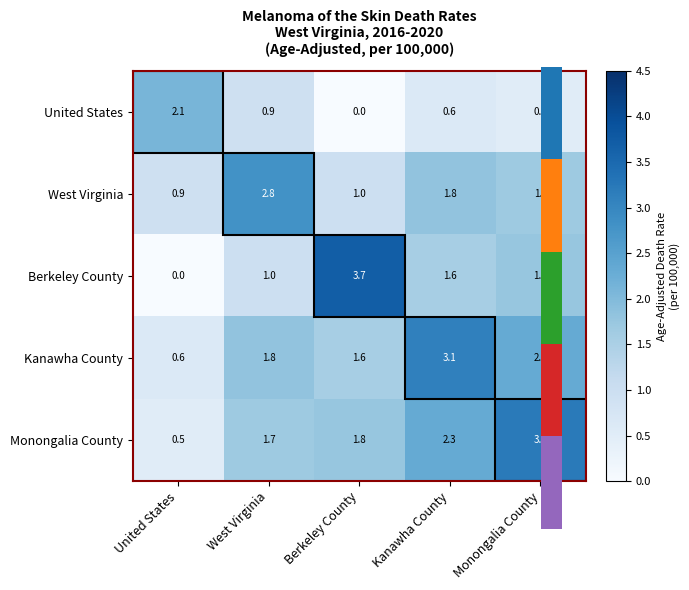

Rank the series at Monongalia County from lowest to highest value.

United States, West Virginia, Berkeley County, Kanawha County, Monongalia County